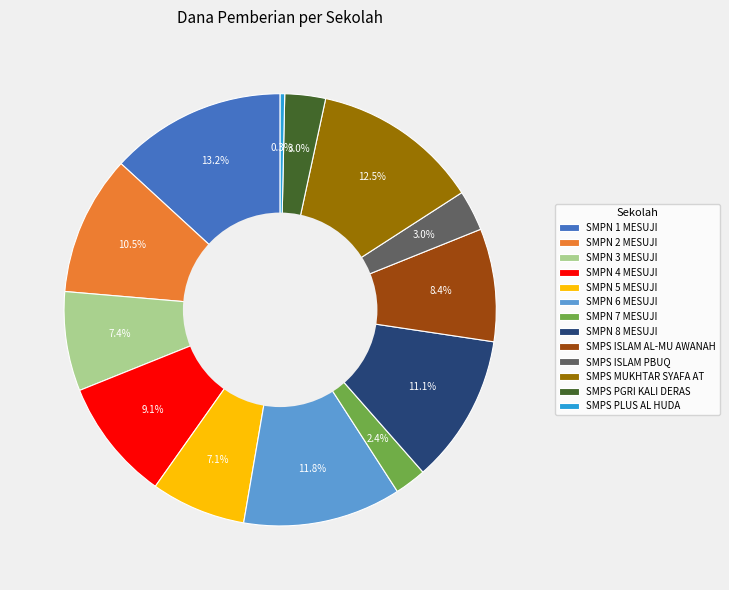

Is there a majority slice in this chart?

No